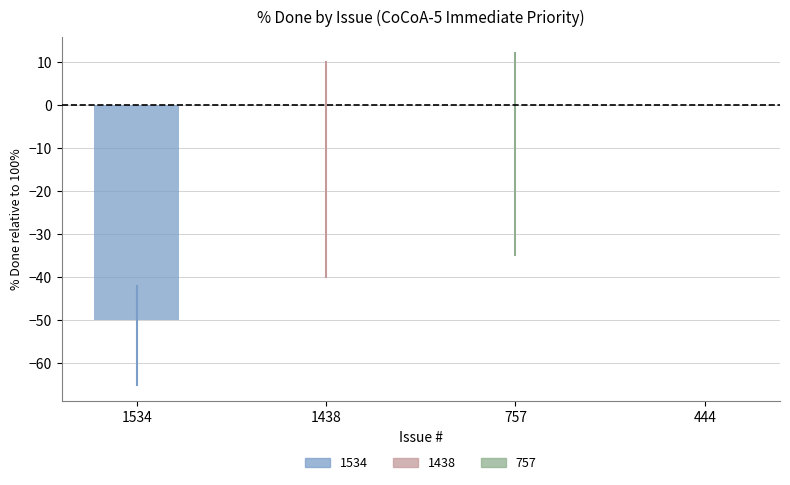

What is the change in value from 1534 to 757?

+50